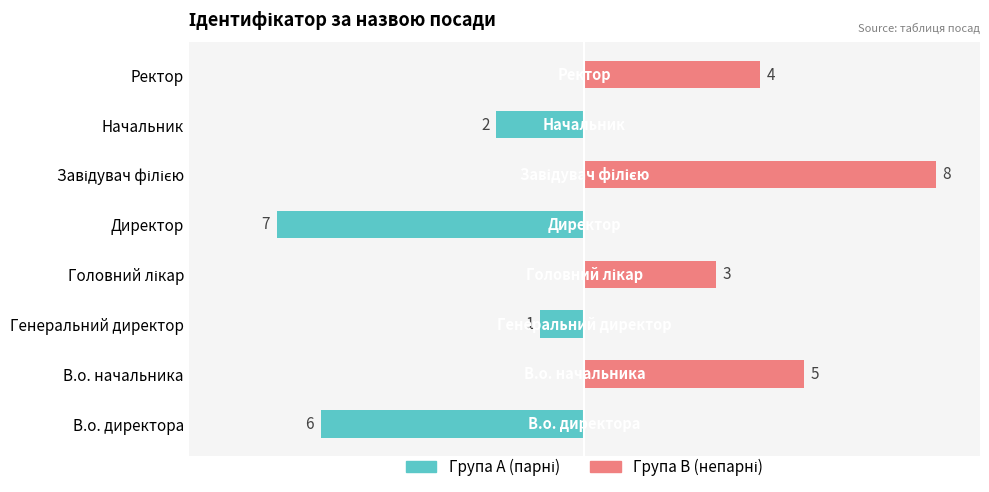

The Група A (парні) series shows -3 at Завідувач філією. True or false?

False